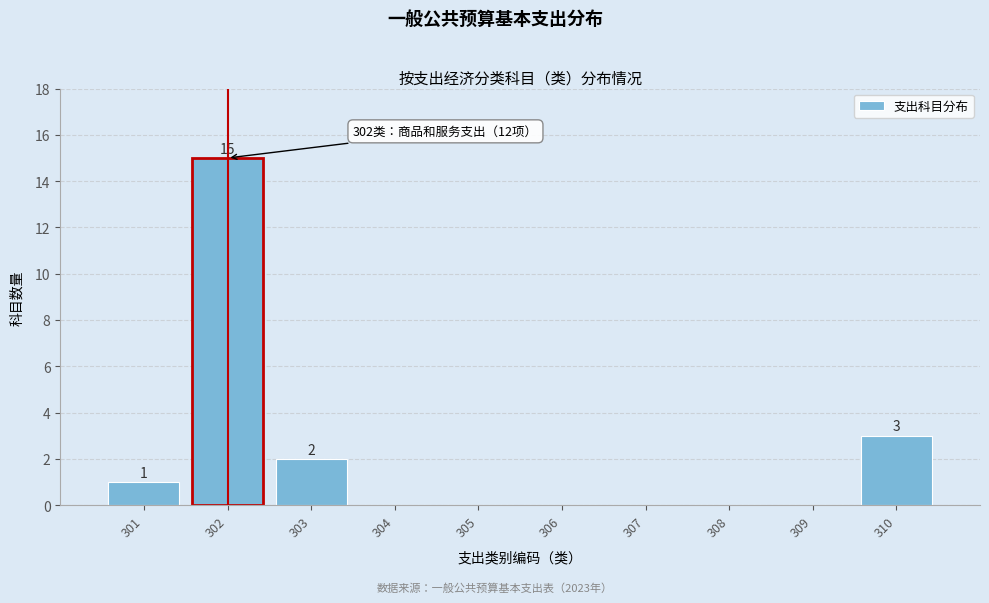

Over which range of the x-axis is the bar tallest?

301.5 to 302.5